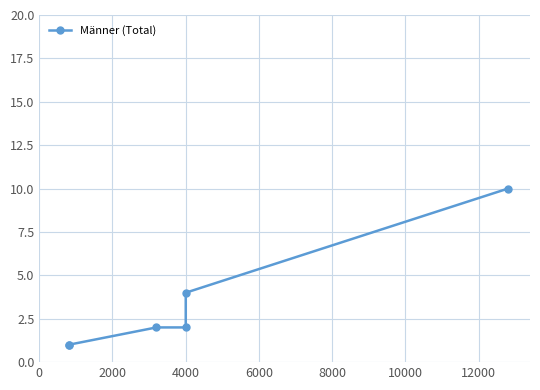

True or false: there are more than 2 points higher than both neighbors.

False